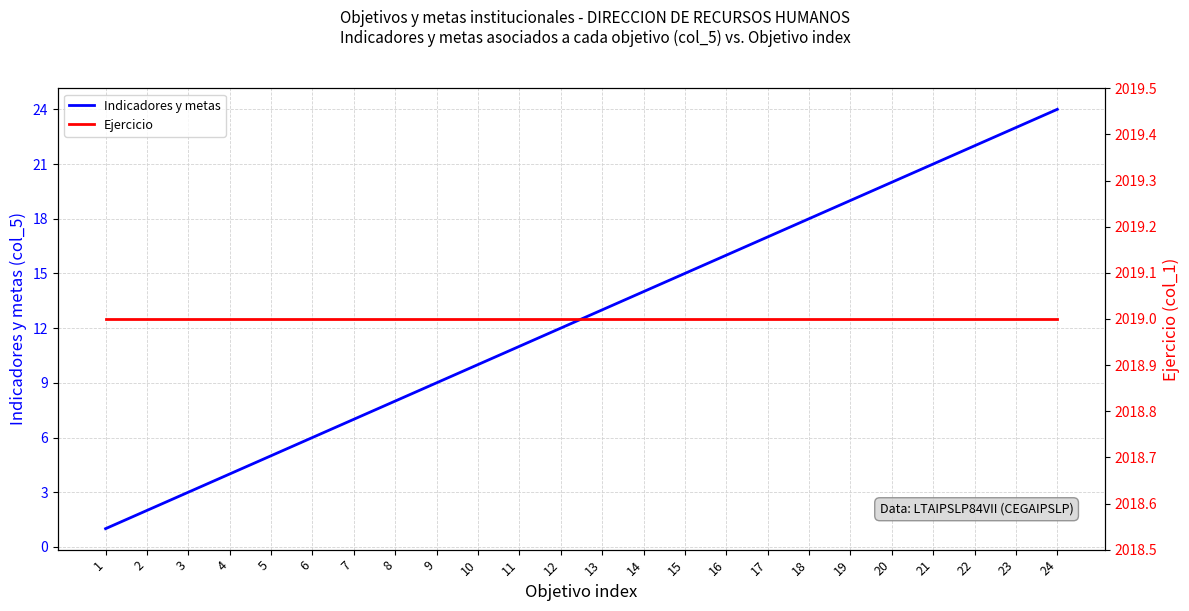

List the series in order of their overall mean, highest first.

Ejercicio, Indicadores y metas